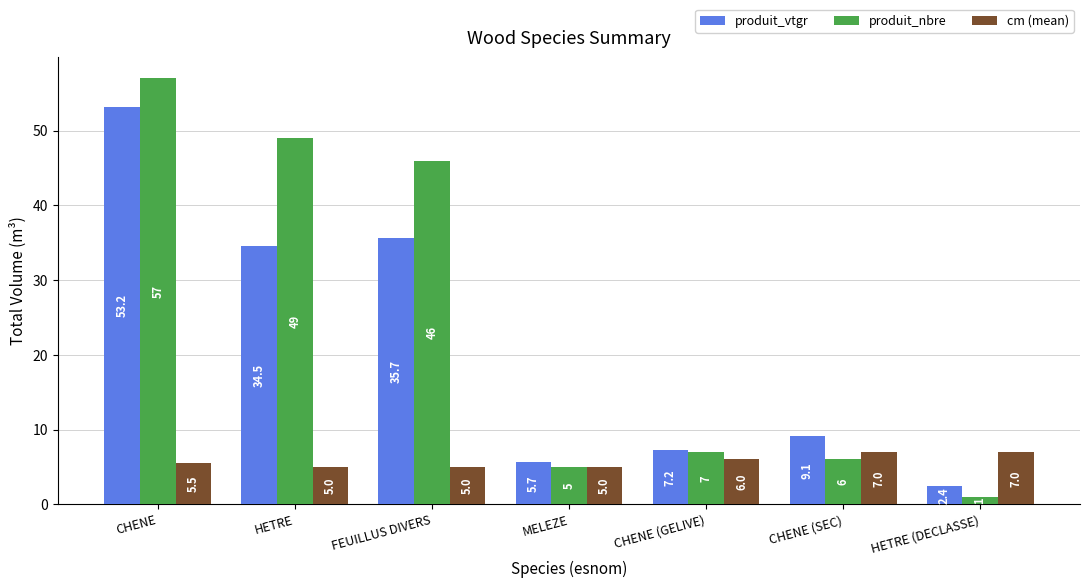

The value of cm (mean) at CHENE (GELIVE) is 6.0. True or false?

True